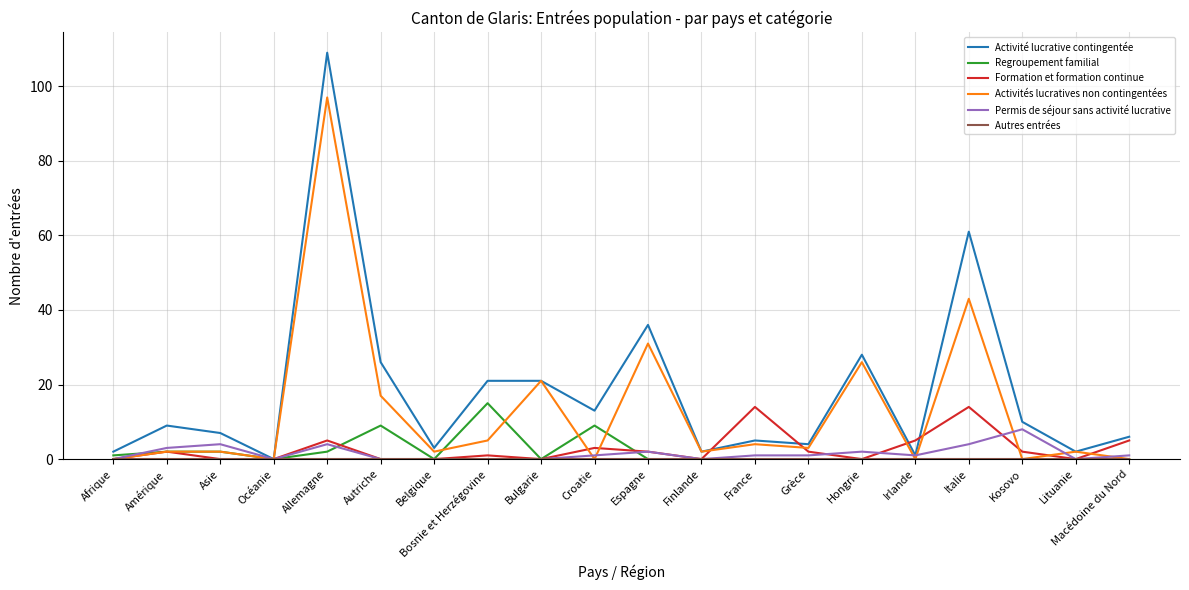

Which series has the largest range (max minus min)?

Activité lucrative contingentée